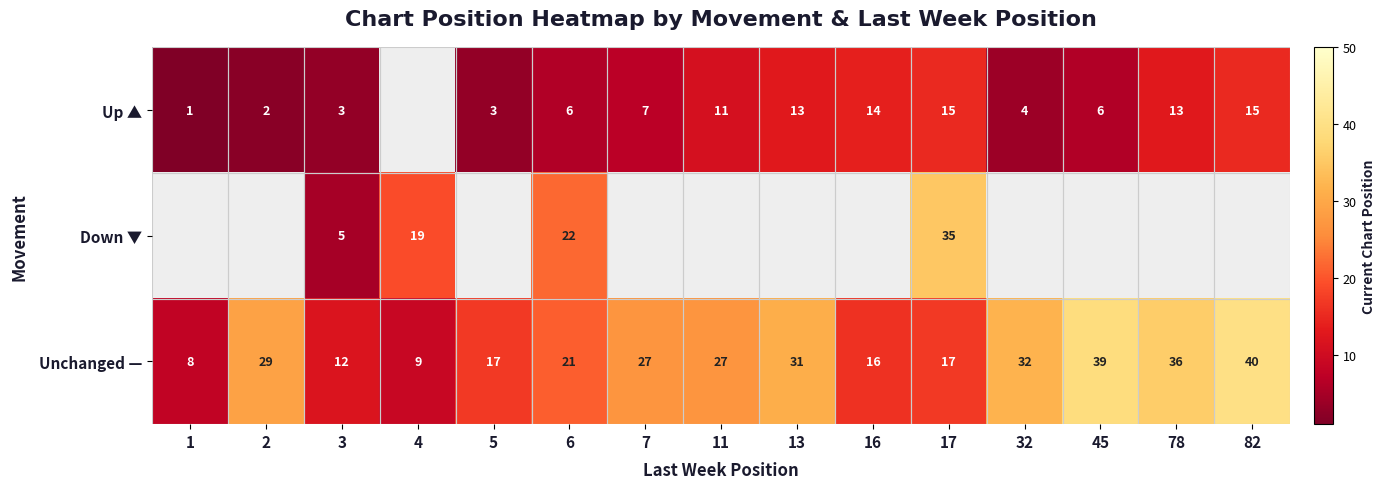

Which category has the lowest value in the Unchanged — series?

1